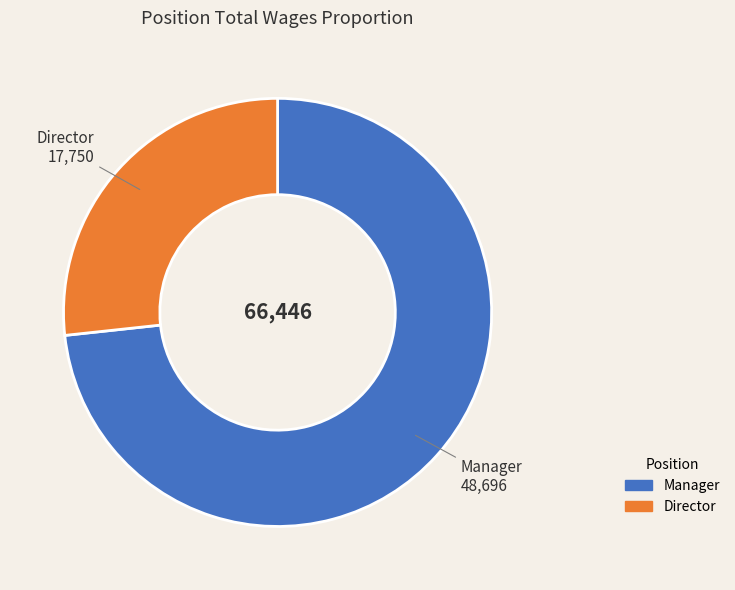

Is it true that Manager is 73% of the pie?

True